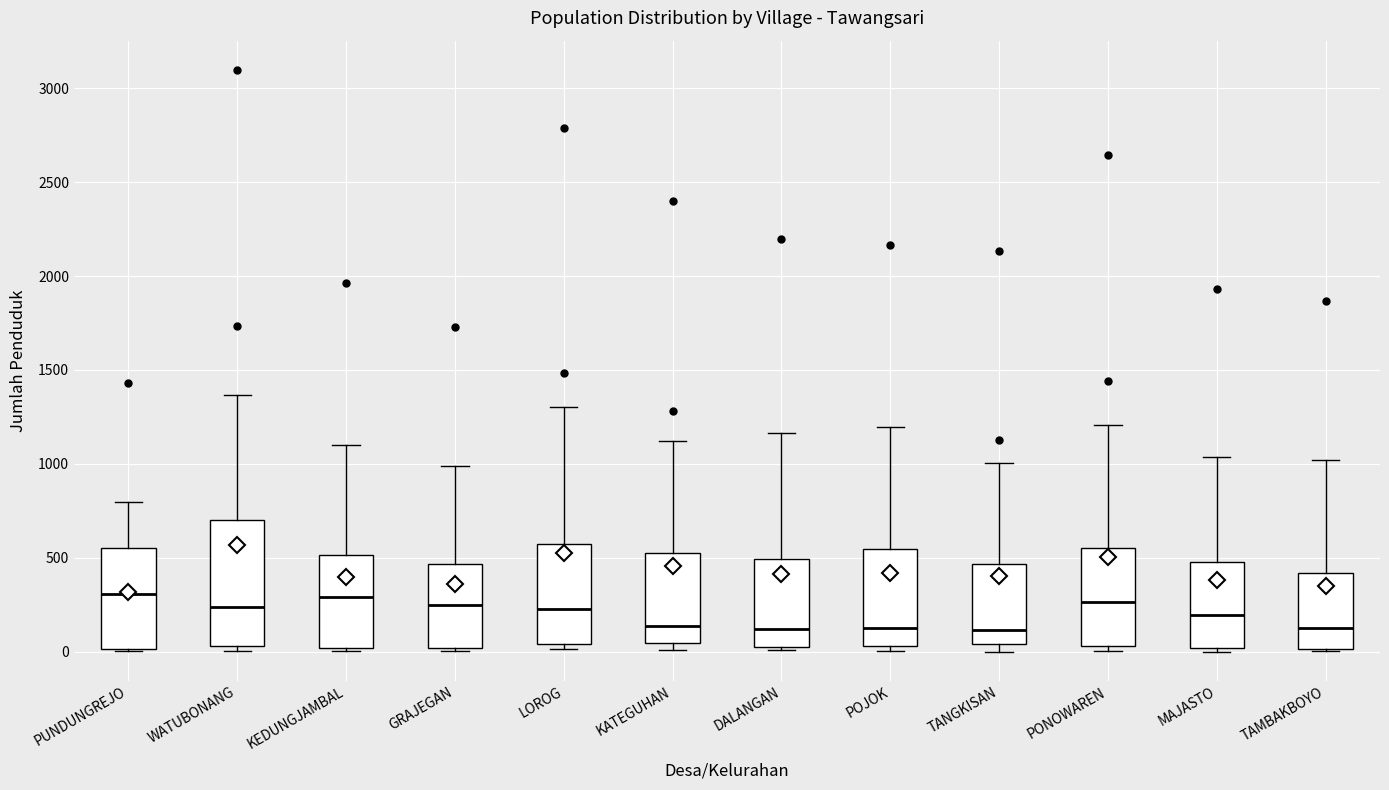

Reading left to right, read every box against the y-axis: the position of its median line, the range the box covers, and the ends of its whiskers. The values are not printed on the chart, so give them approximately, as read against the axis.

PUNDUNGREJO: median 300, box 0 to 550, whiskers 0 to 800
WATUBONANG: median 250, box 50 to 700, whiskers 0 to 1350
KEDUNGJAMBAL: median 300, box 0 to 500, whiskers 0 to 1100
GRAJEGAN: median 250, box 0 to 450, whiskers 0 (just below the box's lower edge) to 1000
LOROG: median 250, box 50 to 550, whiskers 0 to 1300
KATEGUHAN: median 150, box 50 to 500, whiskers 0 to 1100
DALANGAN: median 100, box 0 to 500, whiskers 0 to 1150
POJOK: median 150, box 50 to 550, whiskers 0 to 1200
TANGKISAN: median 100, box 50 to 450, whiskers 0 to 1000
PONOWAREN: median 250, box 50 to 550, whiskers 0 to 1200
MAJASTO: median 200, box 0 to 500, whiskers 0 (just below the box's lower edge) to 1050
TAMBAKBOYO: median 100, box 0 to 400, whiskers 0 to 1000